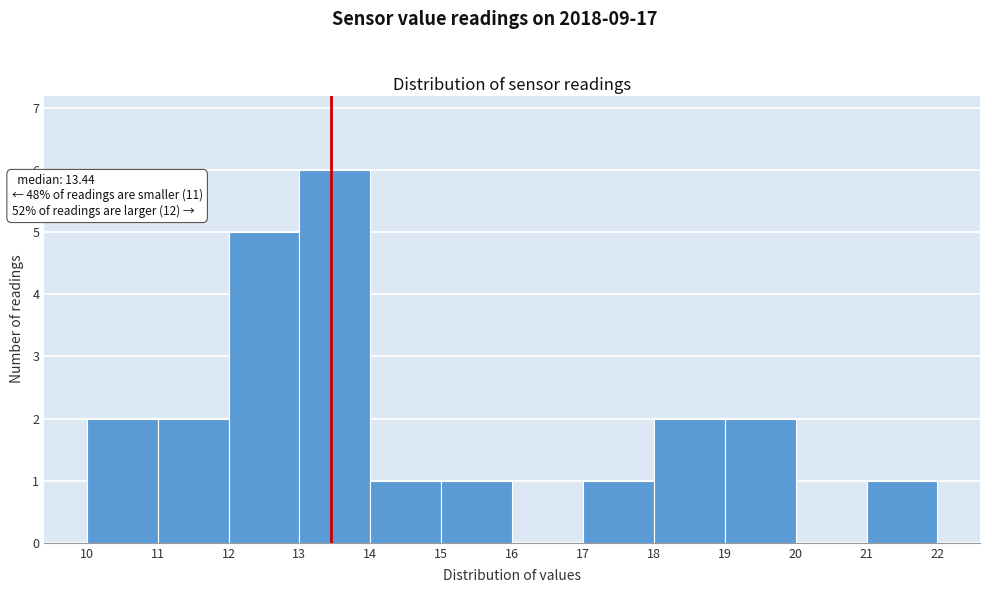

Over which range of the x-axis is the bar tallest?

13 to 14